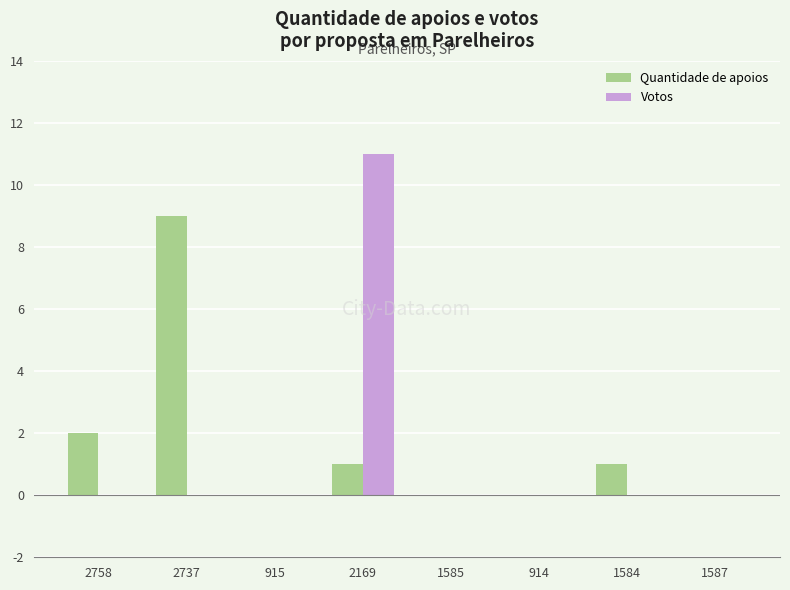

At which label is Quantidade de apoios closest to 4?

2758